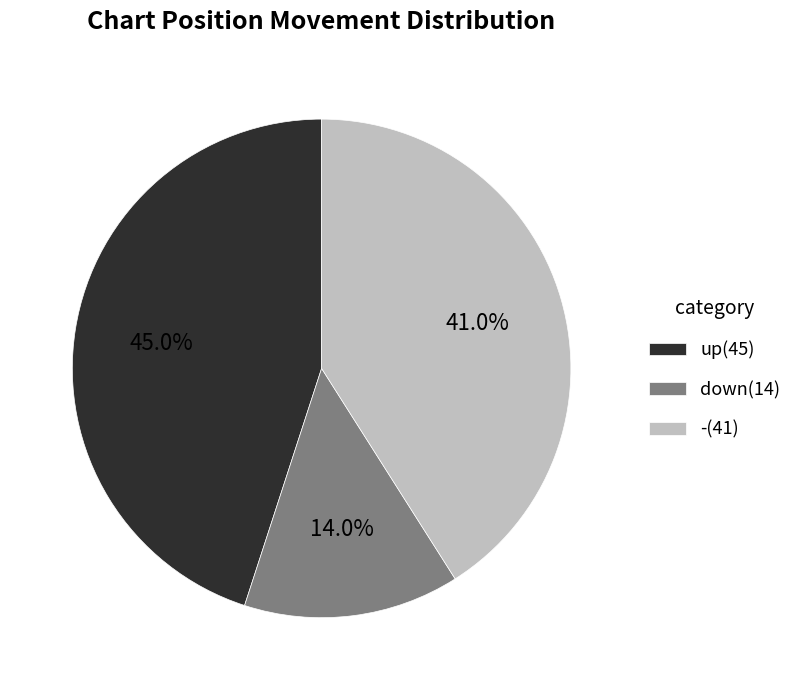

Combined, do - and up account for over 50%?

Yes